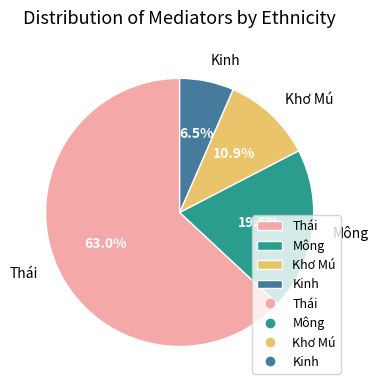

Which has a higher value, Mông or Kinh?

Mông